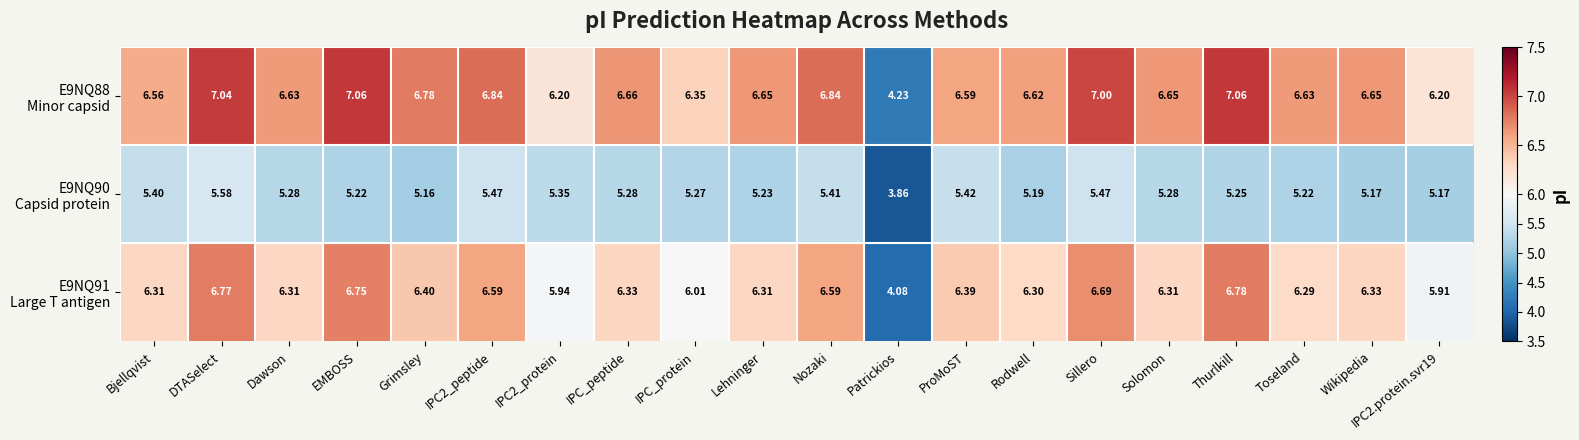

Which label corresponds to the smallest value in the chart?

Patrickios